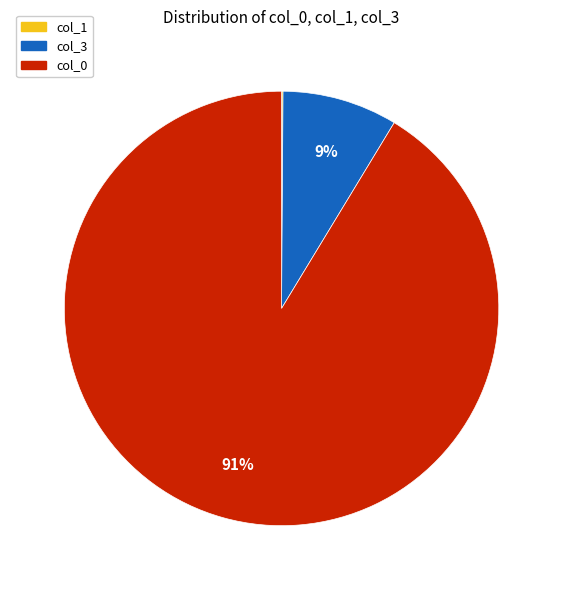

Which slice is the largest?

col_0